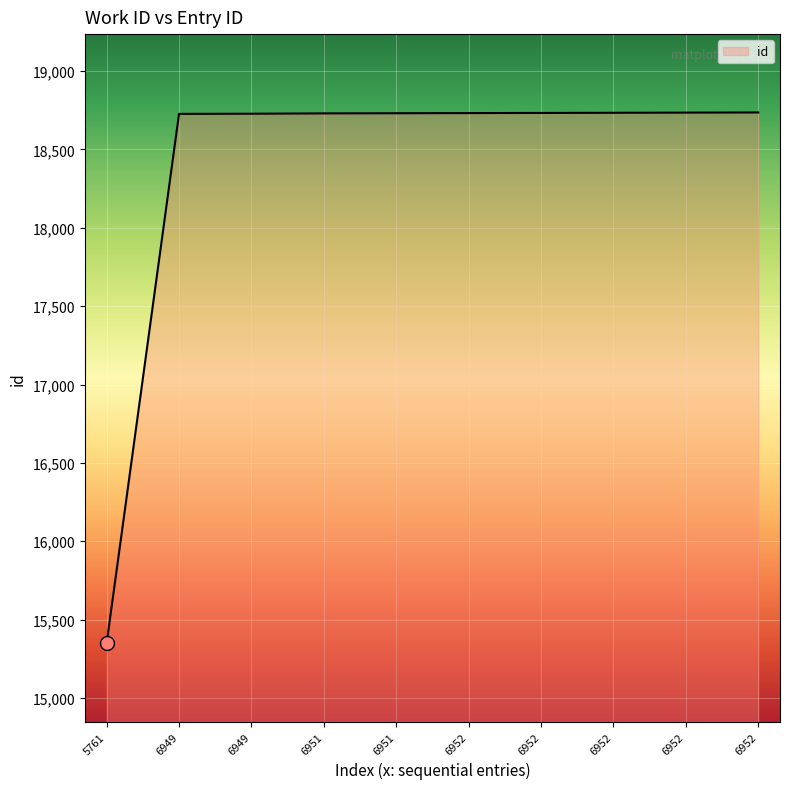

Reading left to right, transcribe all the data shown in this chart.

5761=15348	6949=18727	6949=18728	6951=18730	6951=18731	6952=18732	6952=18733	6952=18734	6952=18735	6952=18736